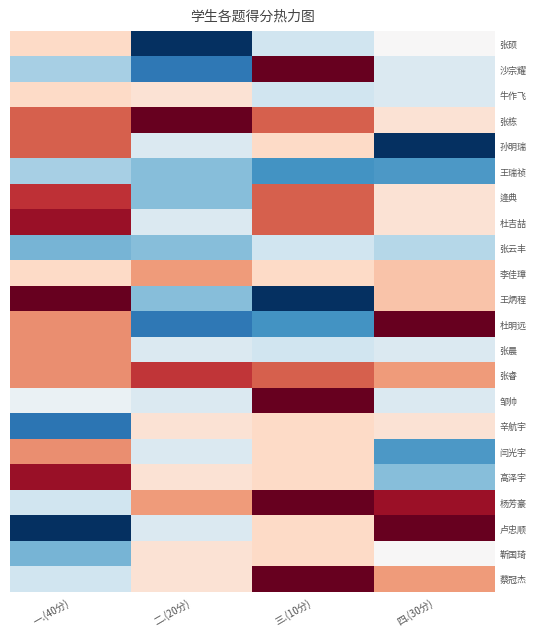

Between 二.(20分) and 四.(30分), which series saw the biggest shift?

杜明远